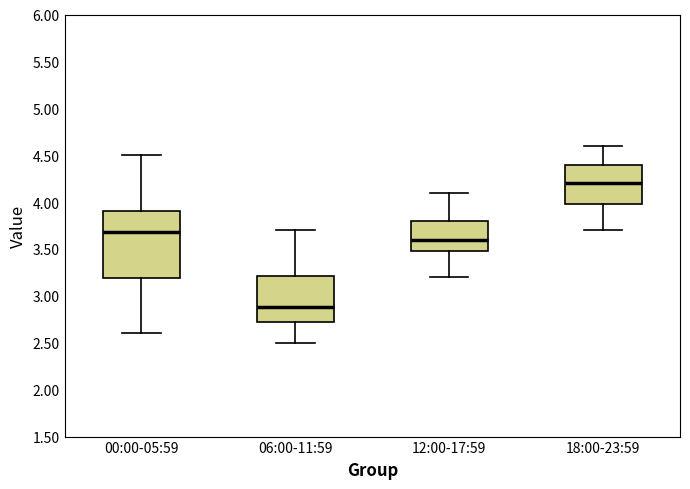

Reading left to right, read every box against the y-axis: the position of its median line, the range the box covers, and the ends of its whiskers. The values are not printed on the chart, so give them approximately, as read against the axis.

00:00-05:59: median 3.7, box 3.2 to 3.9, whiskers 2.6 to 4.5
06:00-11:59: median 2.9, box 2.7 to 3.2, whiskers 2.5 to 3.7
12:00-17:59: median 3.6, box 3.5 to 3.8, whiskers 3.2 to 4.1
18:00-23:59: median 4.2, box 4.0 to 4.4, whiskers 3.7 to 4.6